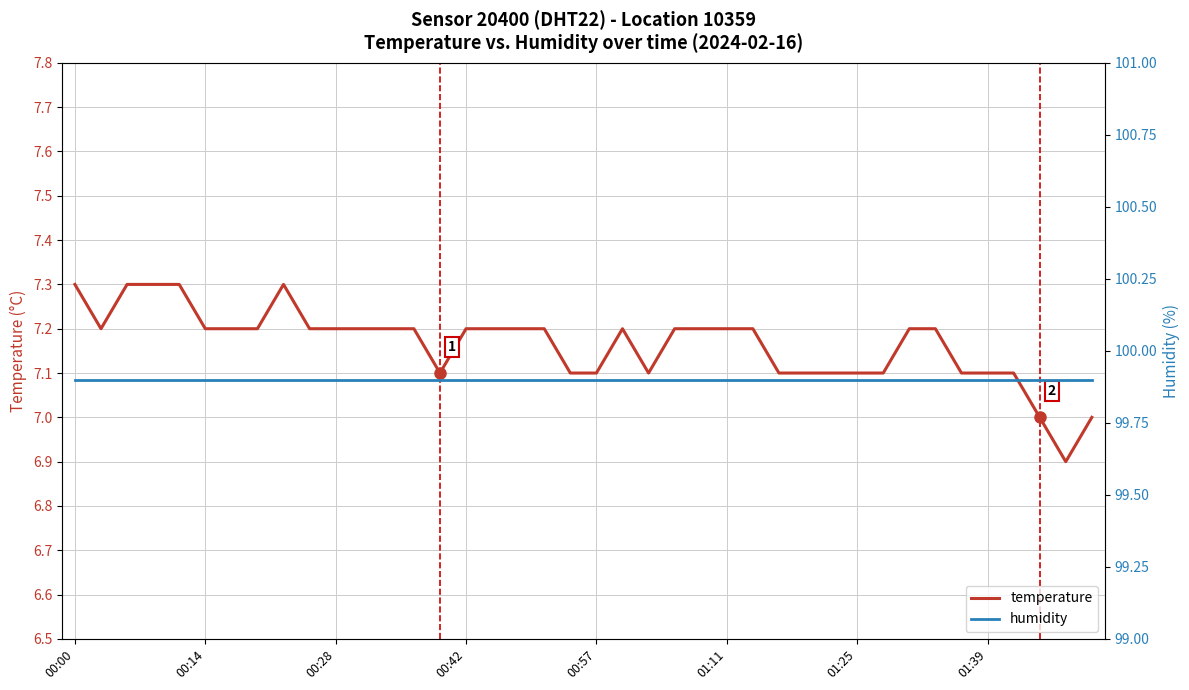

Which label corresponds to the largest value in the chart?

00:00